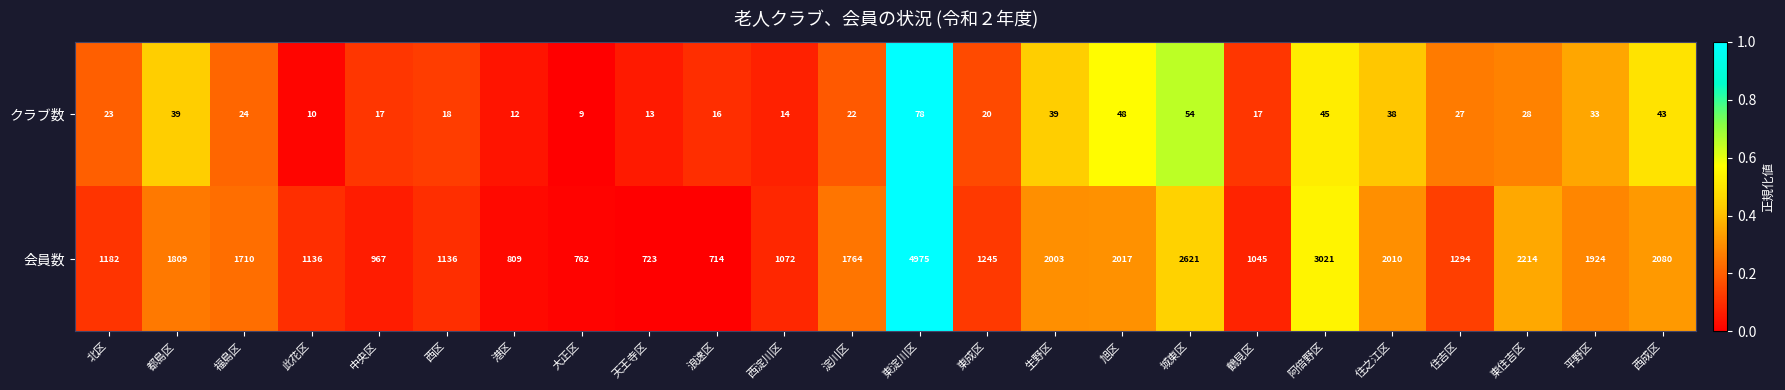

Is the value of 会員数 at 住吉区 greater than the value of クラブ数 at 浪速区?

Yes